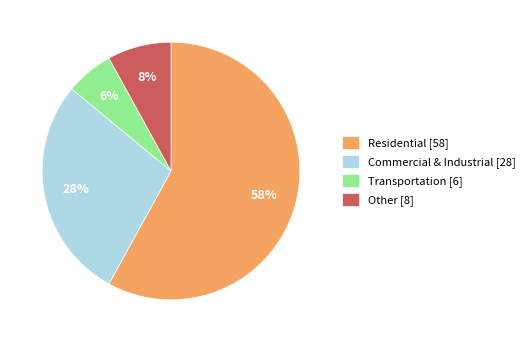

To the nearest percent, what is the difference between the largest and smallest slice percentages?

52%